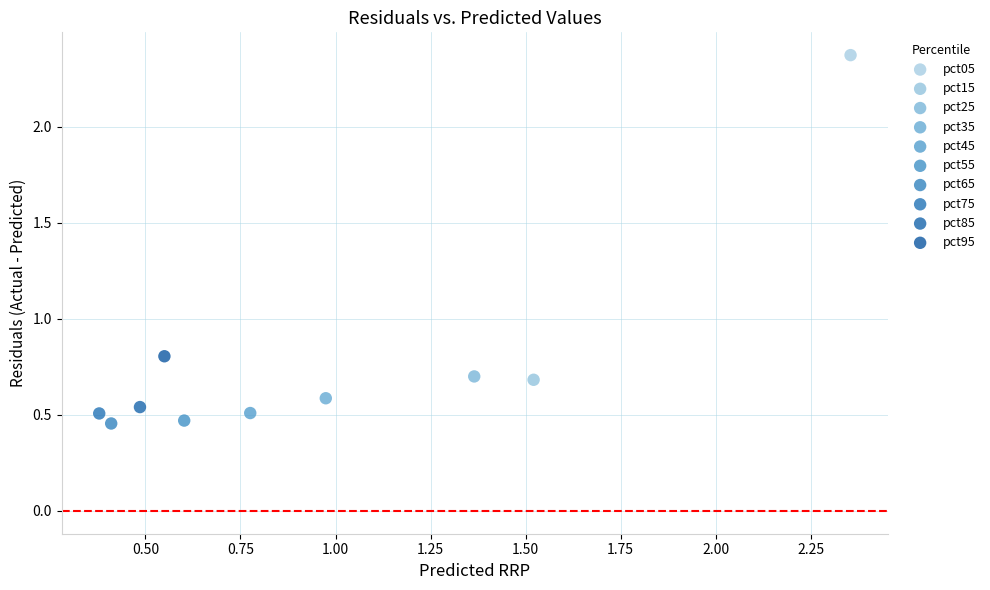

What are all the series names shown in the legend?

pct05, pct15, pct25, pct35, pct45, pct55, pct65, pct75, pct85, pct95